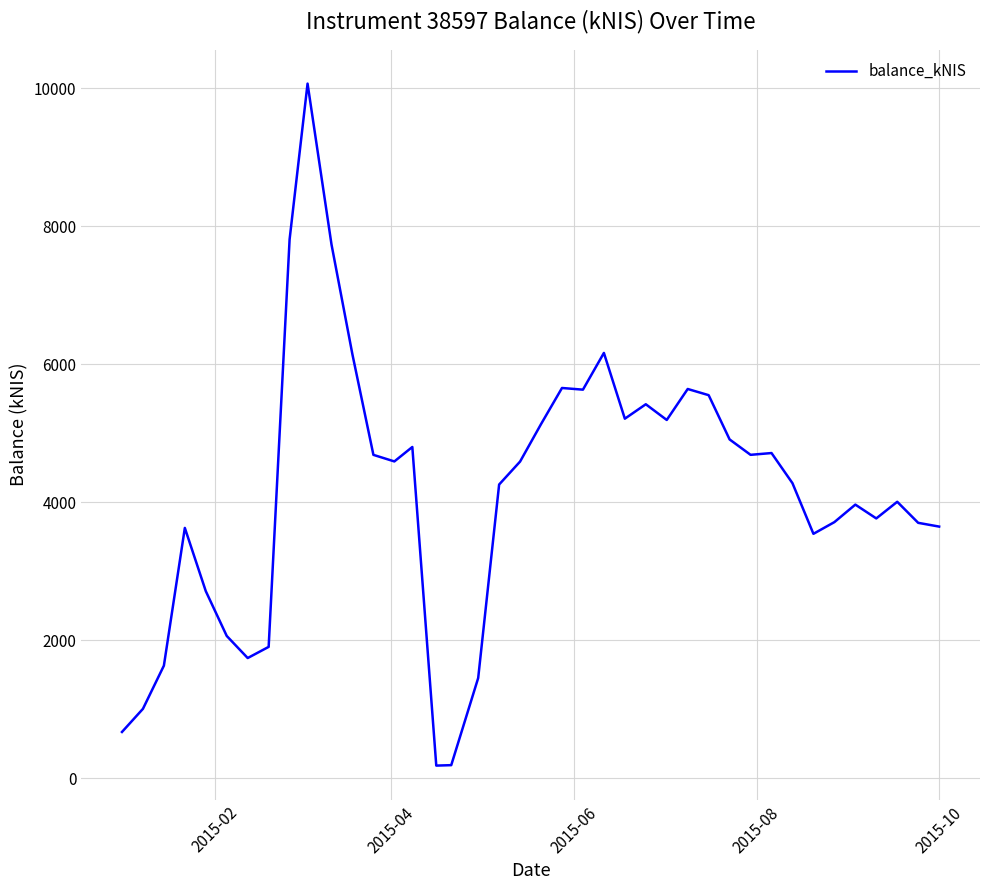

True or false: there are more than 2 points higher than both neighbors.

True